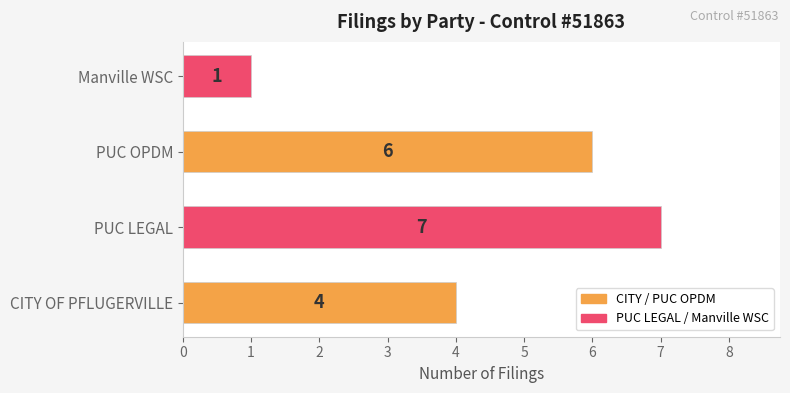

Which category has the lowest value across all series?

Manville WSC